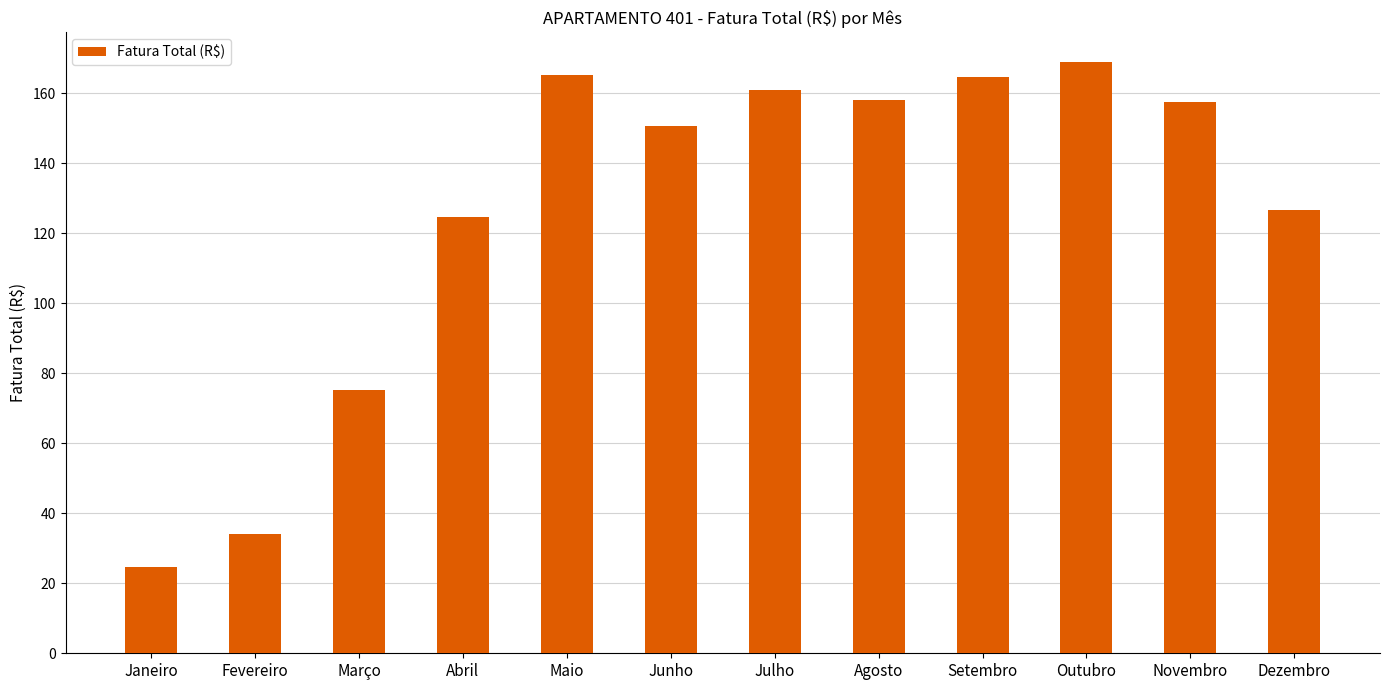

At which category does the chart reach its peak across all series?

Outubro